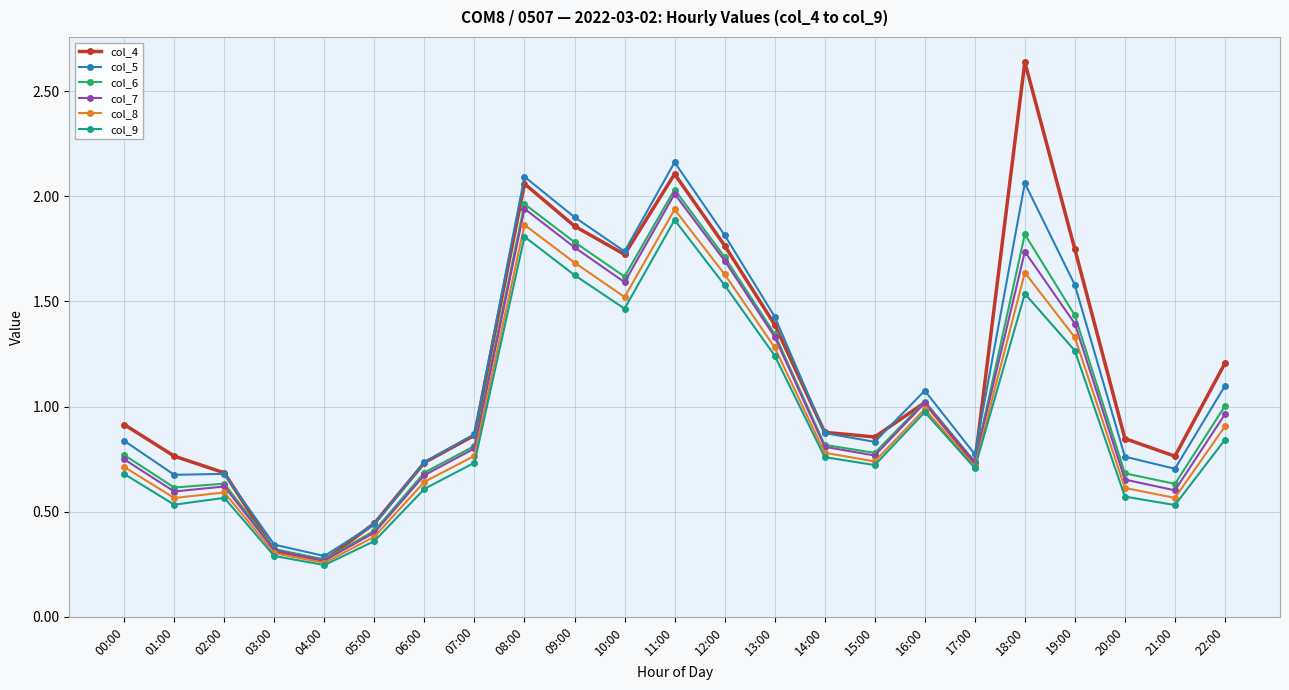

At which category does the chart reach its peak across all series?

18:00